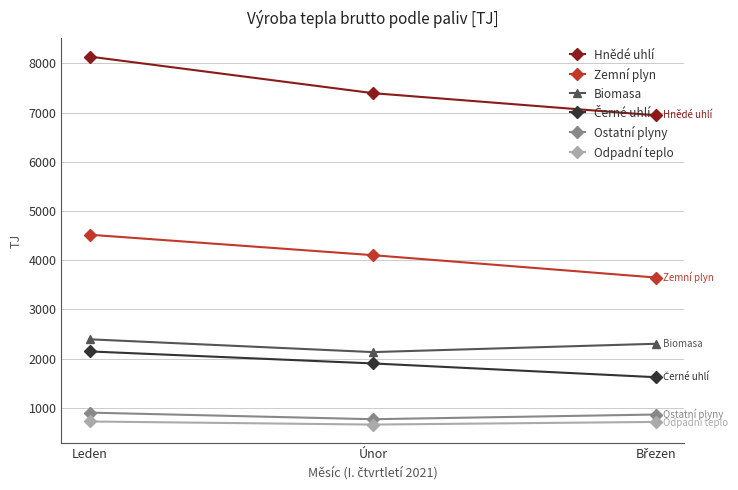

What is the average value of the Hnědé uhlí series?

7493.2